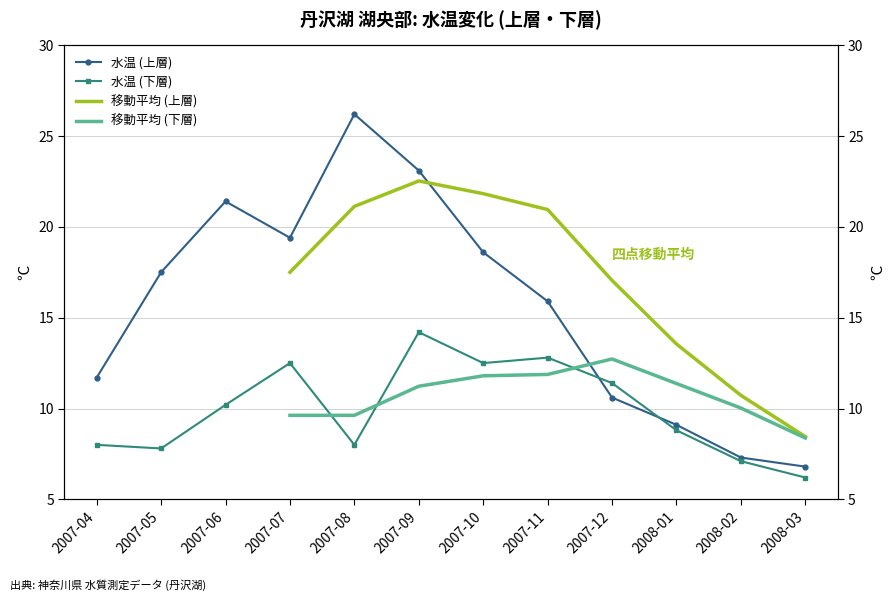

True or false: 移動平均 (下層) and 移動平均 (上層) cross at least once.

False